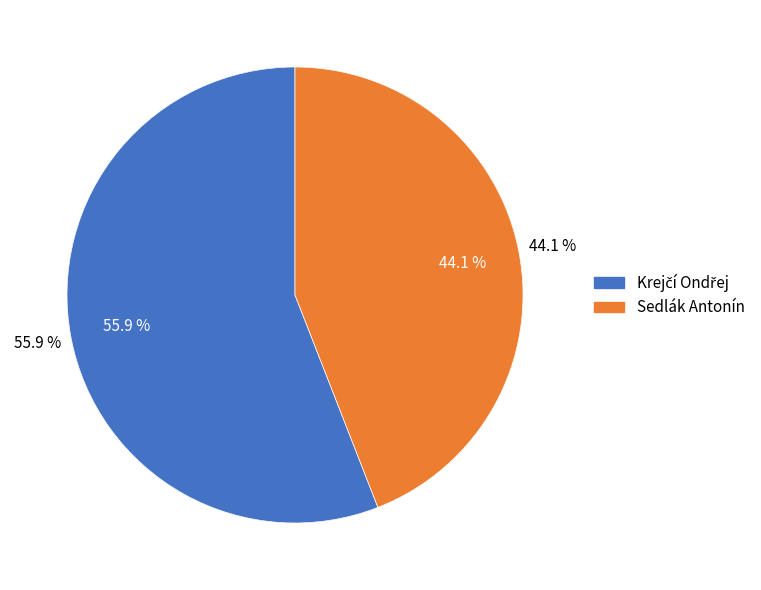

To the nearest percent, what portion does Krejčí Ondřej represent?

56%